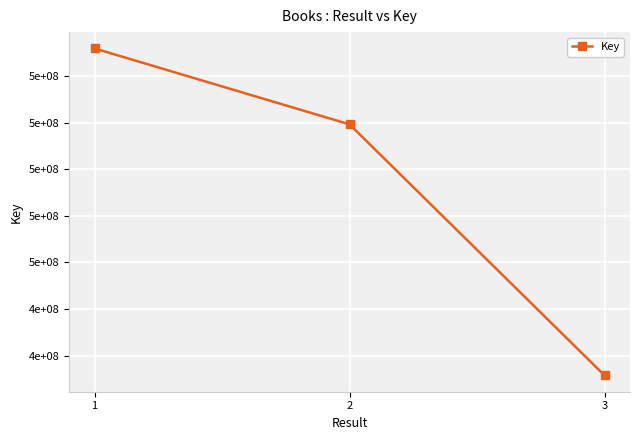

Read the value at 3.

411589471